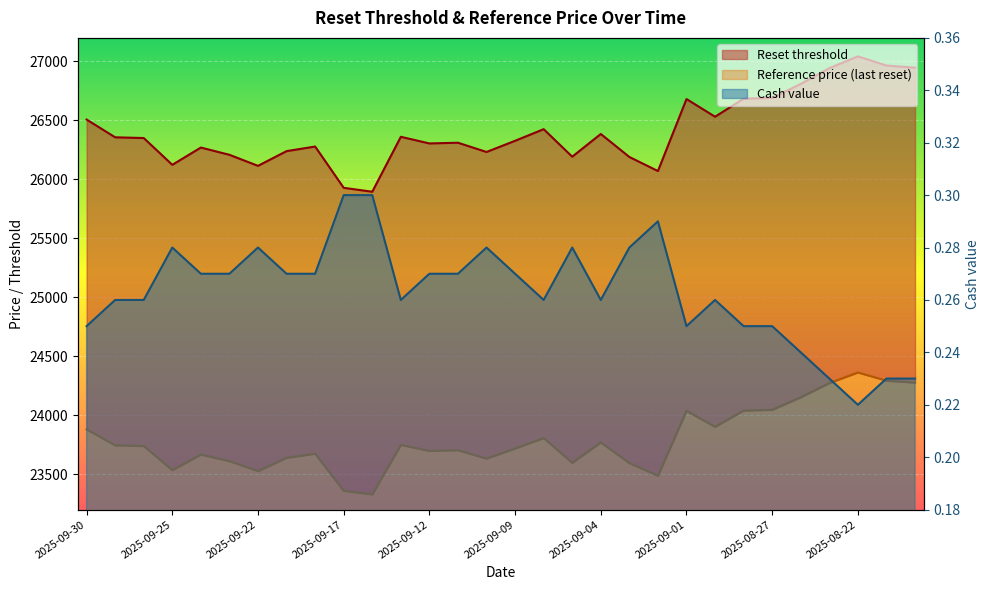

Where is the first local maximum for Cash value?

2025-09-25